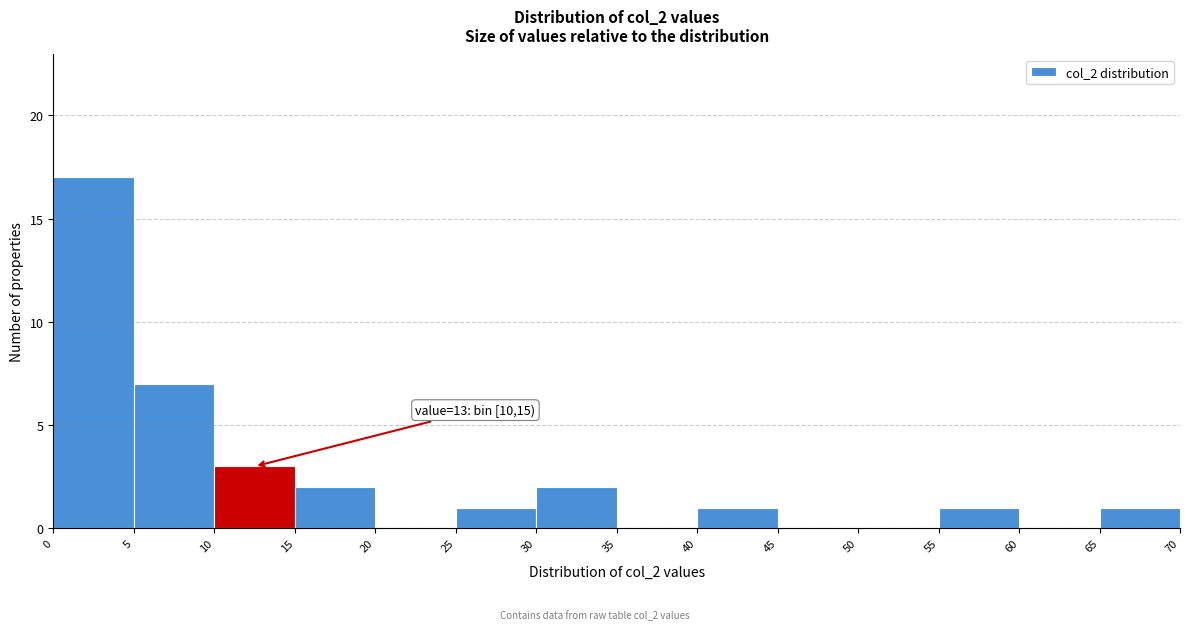

Which range on the x-axis has the tallest bar?

0 to 5